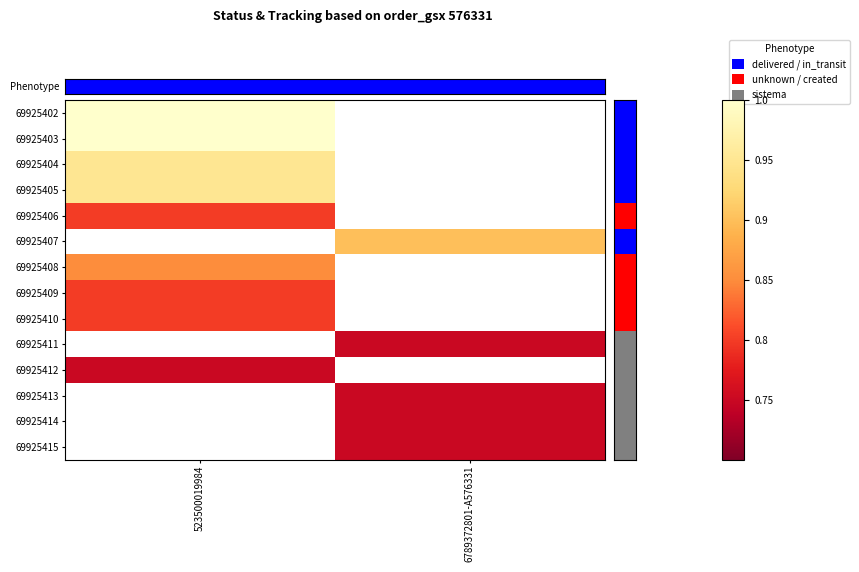

The value of 69925415 at 6789372801-A576331 is 1.2. True or false?

False